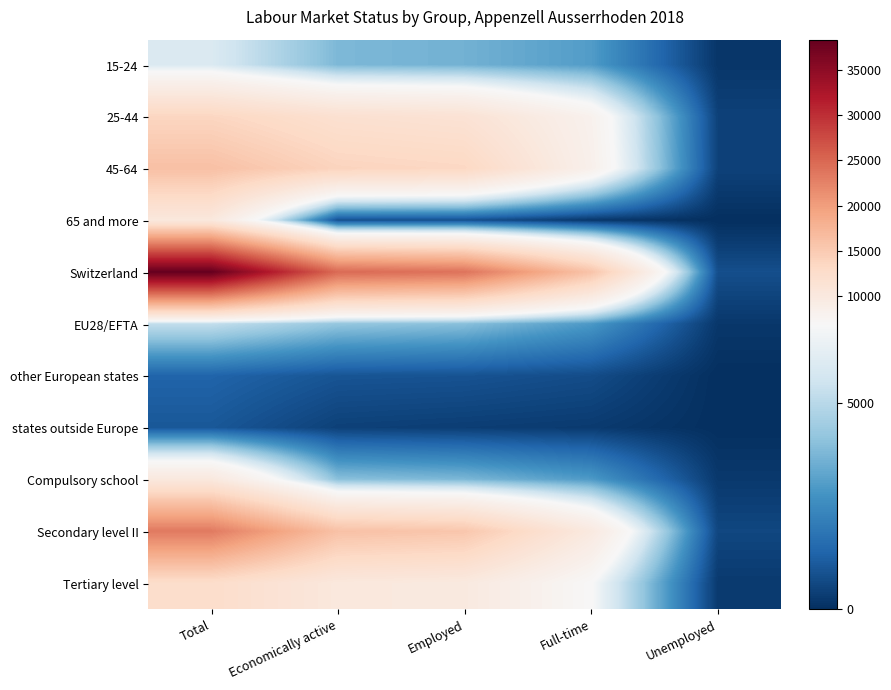

Rank the series by their maximum value, from highest to lowest.

Switzerland, Secondary level II, 45-64, 25-44, Tertiary level, 65 and more, Compulsory school, 15-24, EU28/EFTA, other European states, states outside Europe